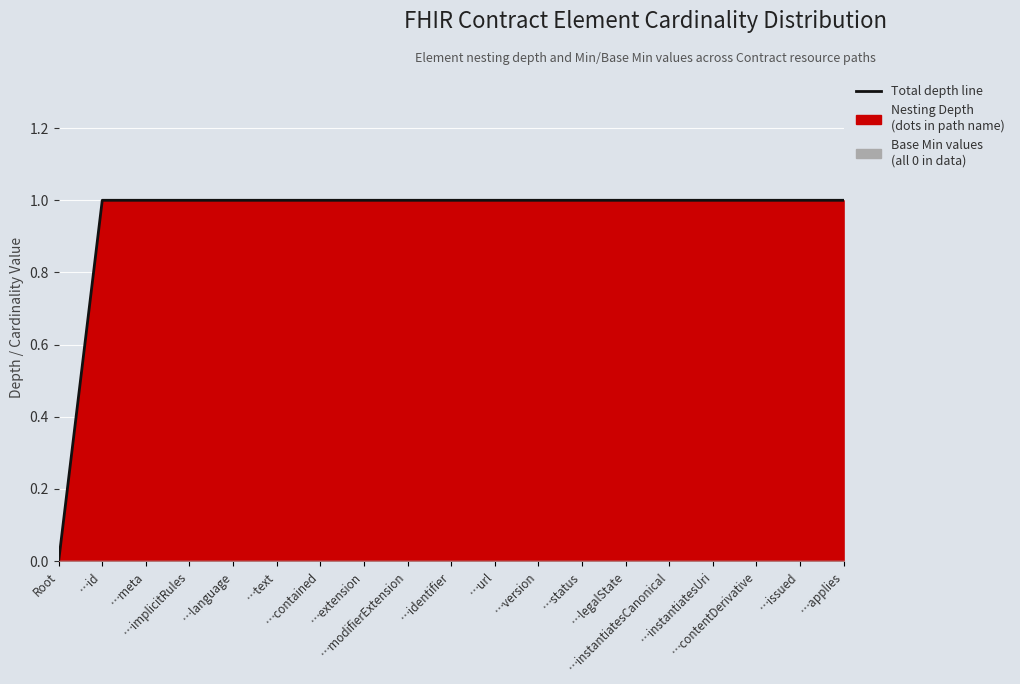

What is the label of the 3rd point from the right?

…contentDerivative